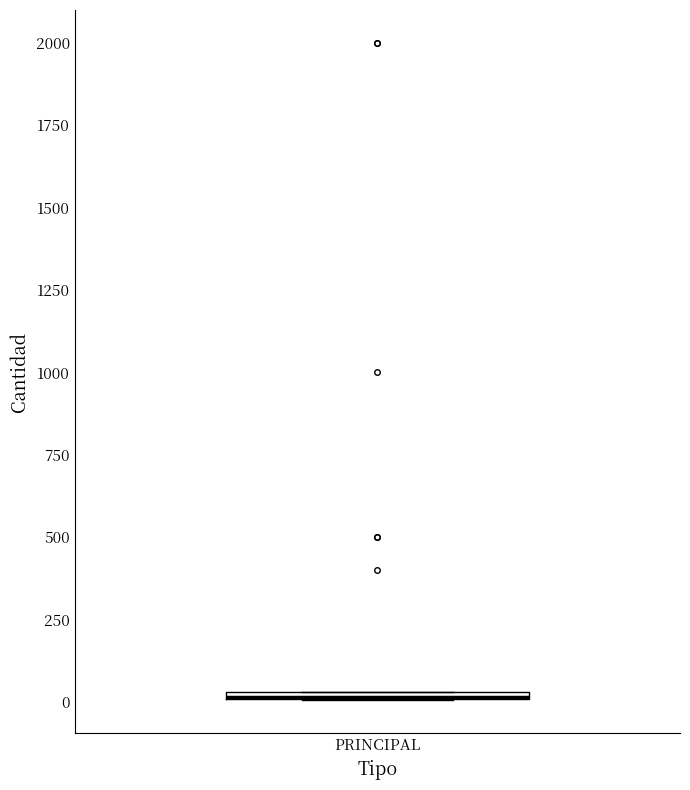

Where is the lower edge of the box for PRINCIPAL on the y-axis? The values are not printed on the chart, so give them approximately, as read against the axis.

0